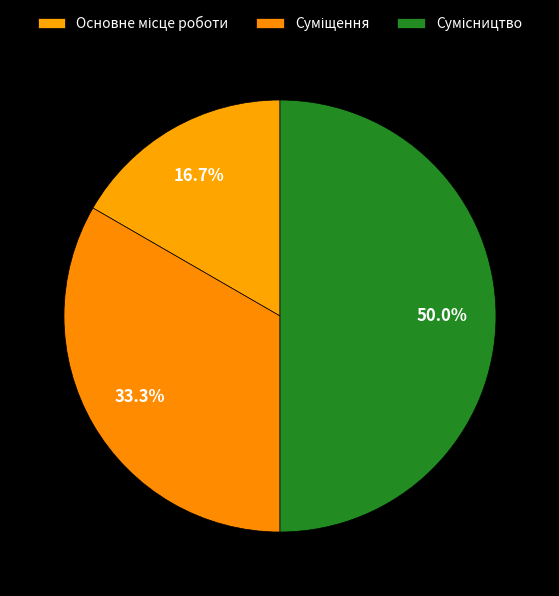

To the nearest percent, what is the combined percentage of Основне місце роботи and Суміщення?

50%